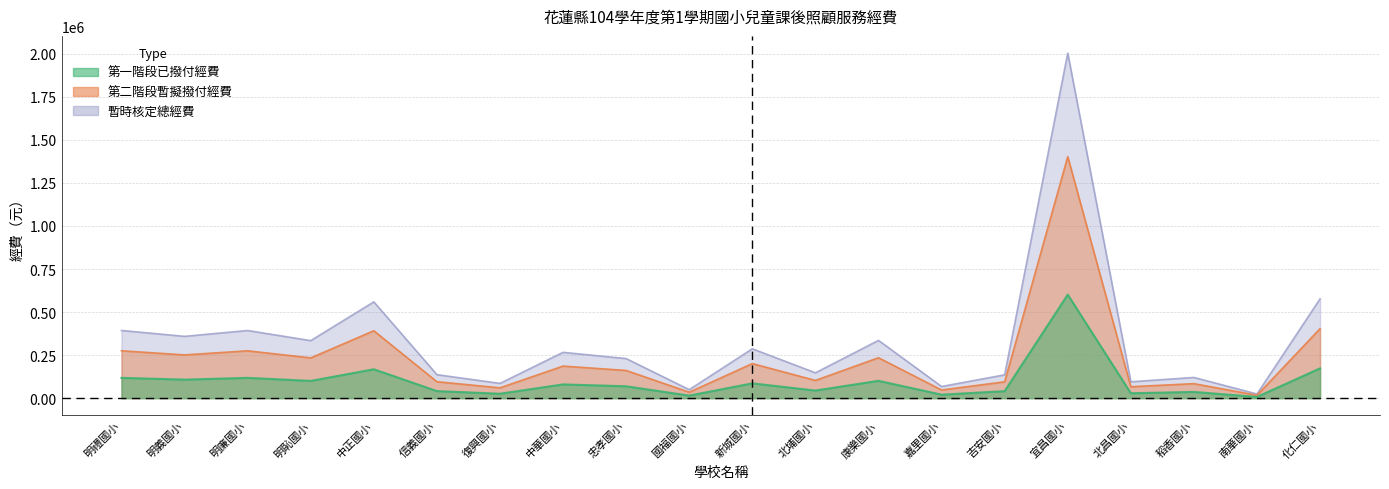

What is the spread (max minus min) of values at 康樂國小?

234864